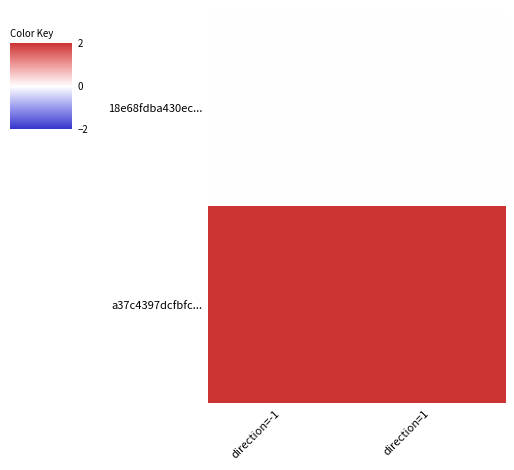

Between direction=-1 and direction=1, which is larger?

direction=-1